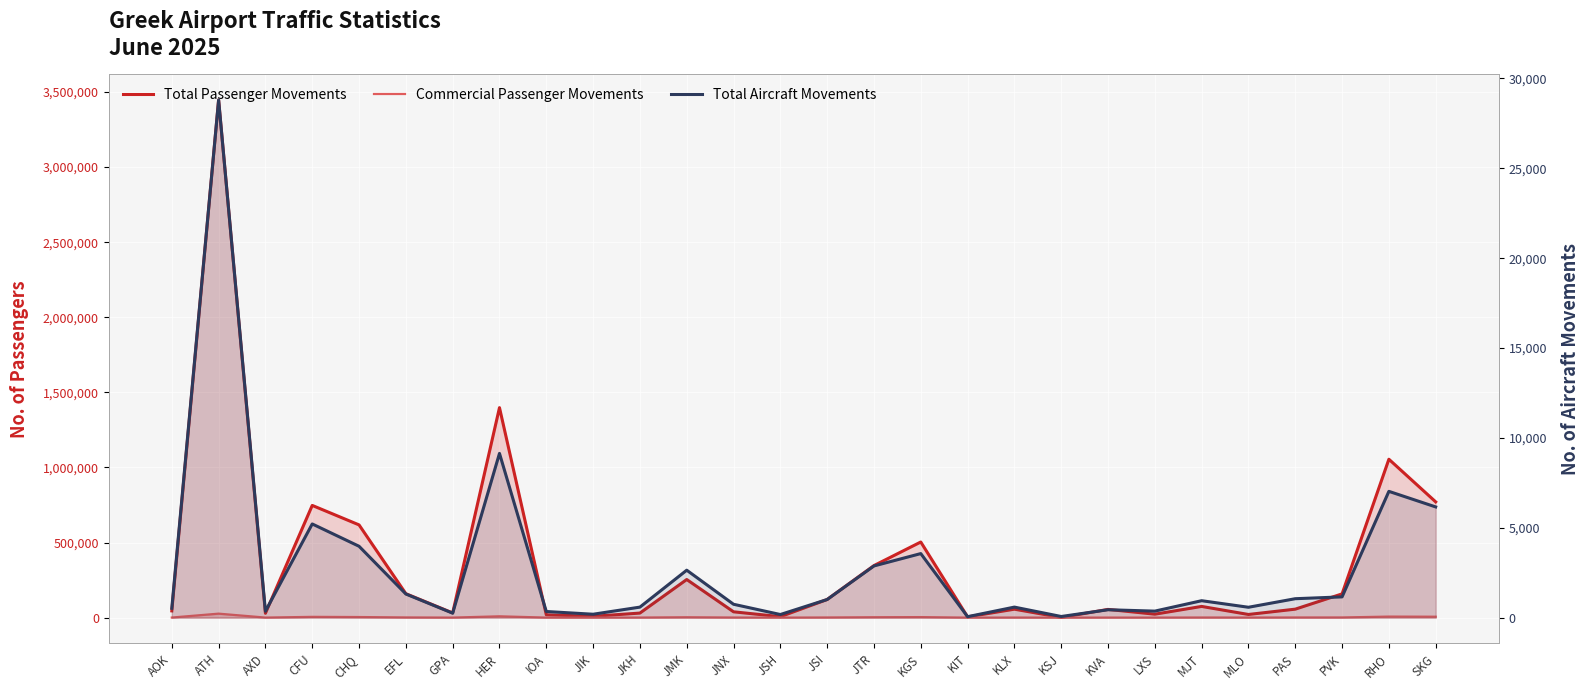

How many values in the Total Passenger Movements series exceed 56339?

13